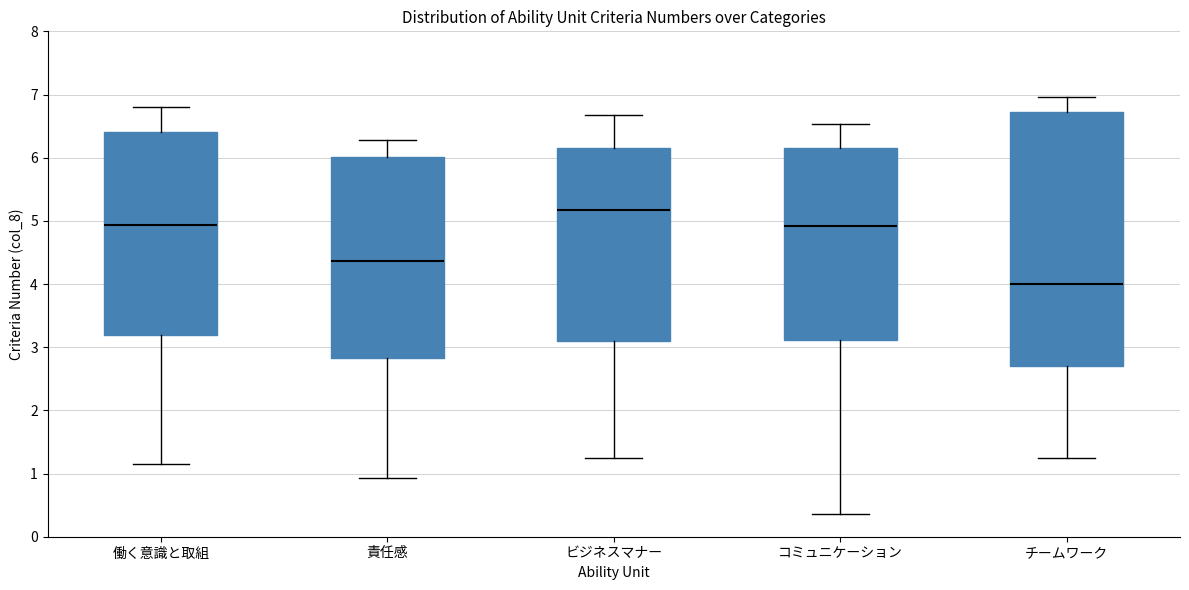

Where is the upper edge of the box for 責任感 on the y-axis? The values are not printed on the chart, so give them approximately, as read against the axis.

6.0